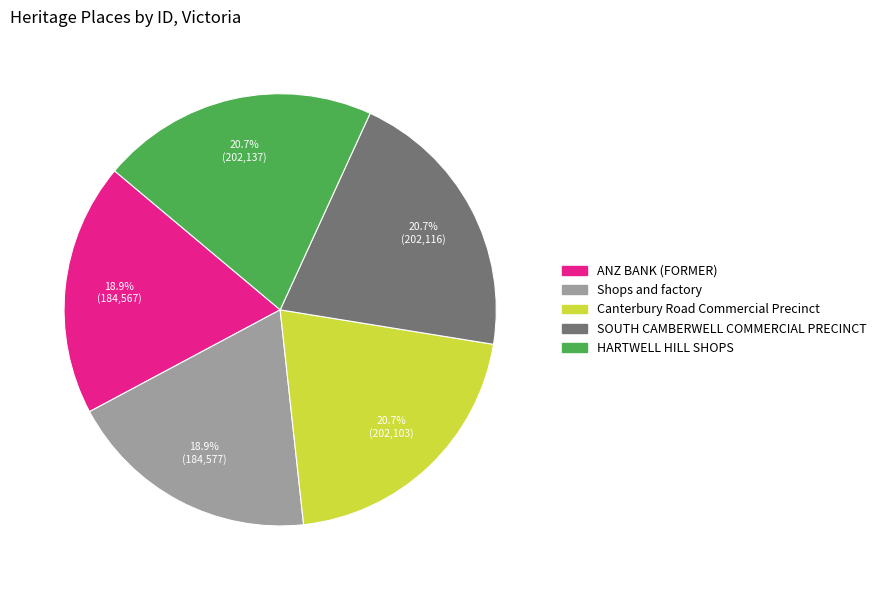

To the nearest percent, what percentage of the pie is Canterbury Road Commercial Precinct?

21%